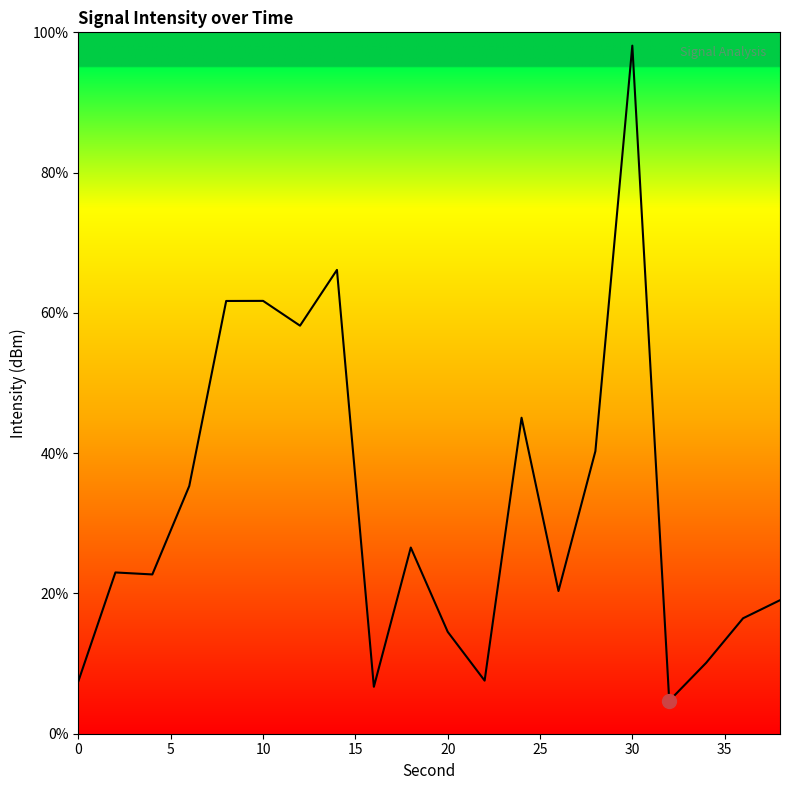

What is the difference between the maximum and minimum values?

93.4